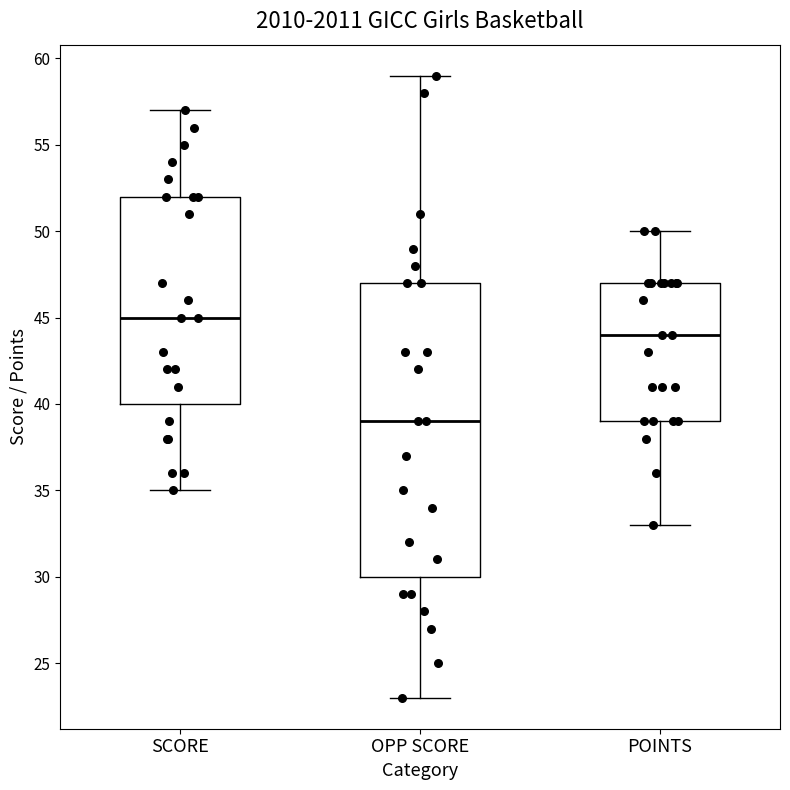

Which box's median line is the highest?

SCORE